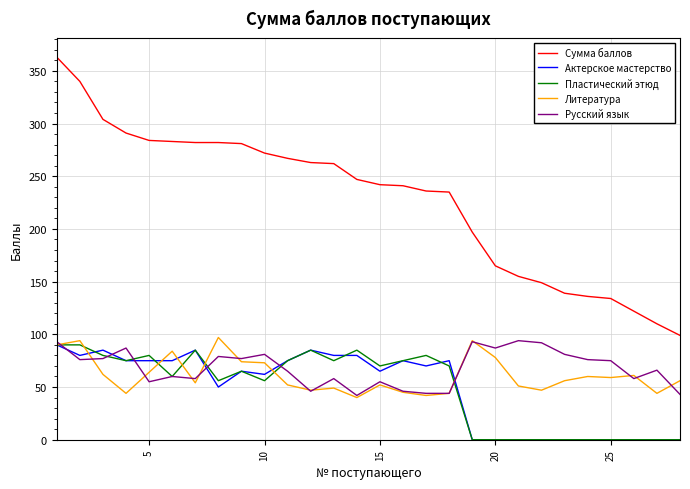

What is the minimum value for Литература?

40